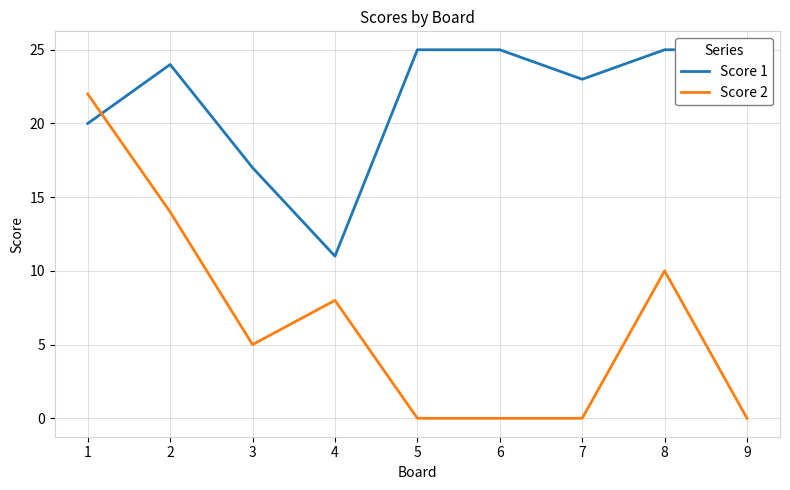

After their last crossing, which series has the higher values: Score 1 or Score 2?

Score 1